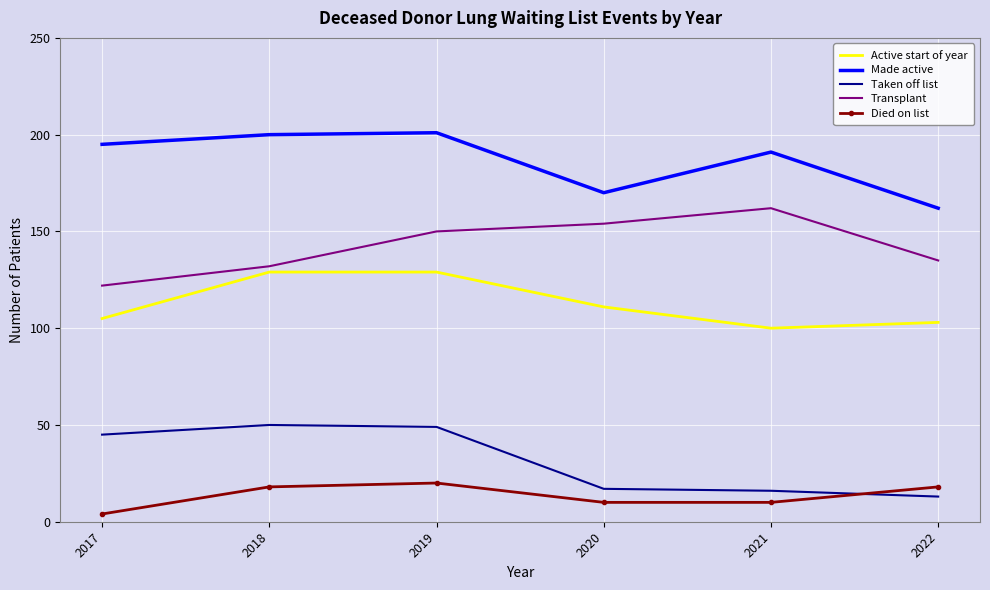

What is the lowest value of the Active start of year series?

100